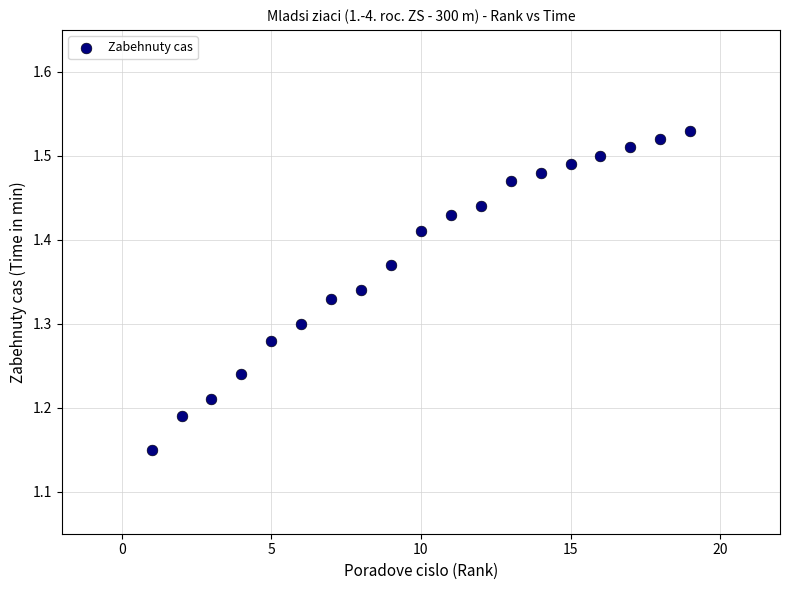

What is the range of X values (max minus min)?

18.0